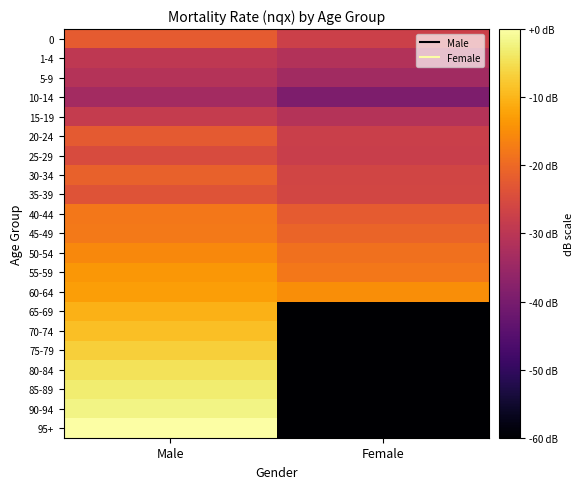

Which category has the lowest value across all series?

Female